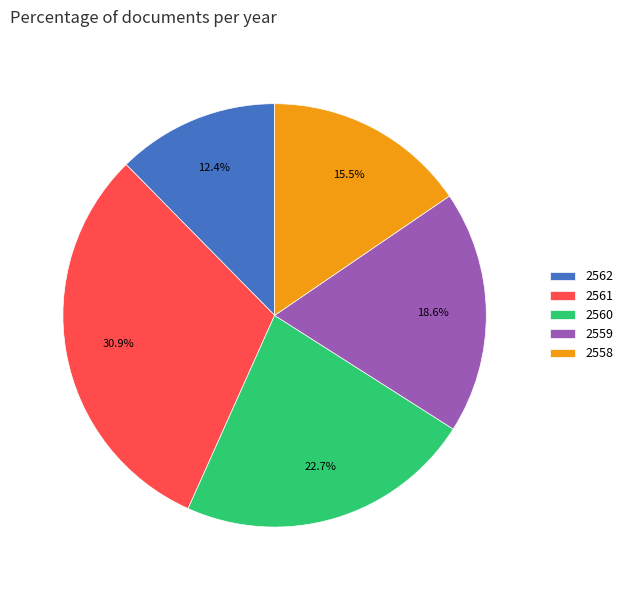

How many segments does this pie chart have?

5